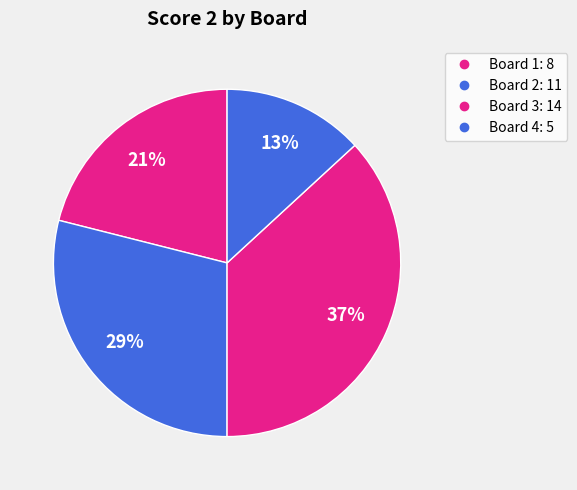

To the nearest percent, what portion does Board 1 represent?

21%